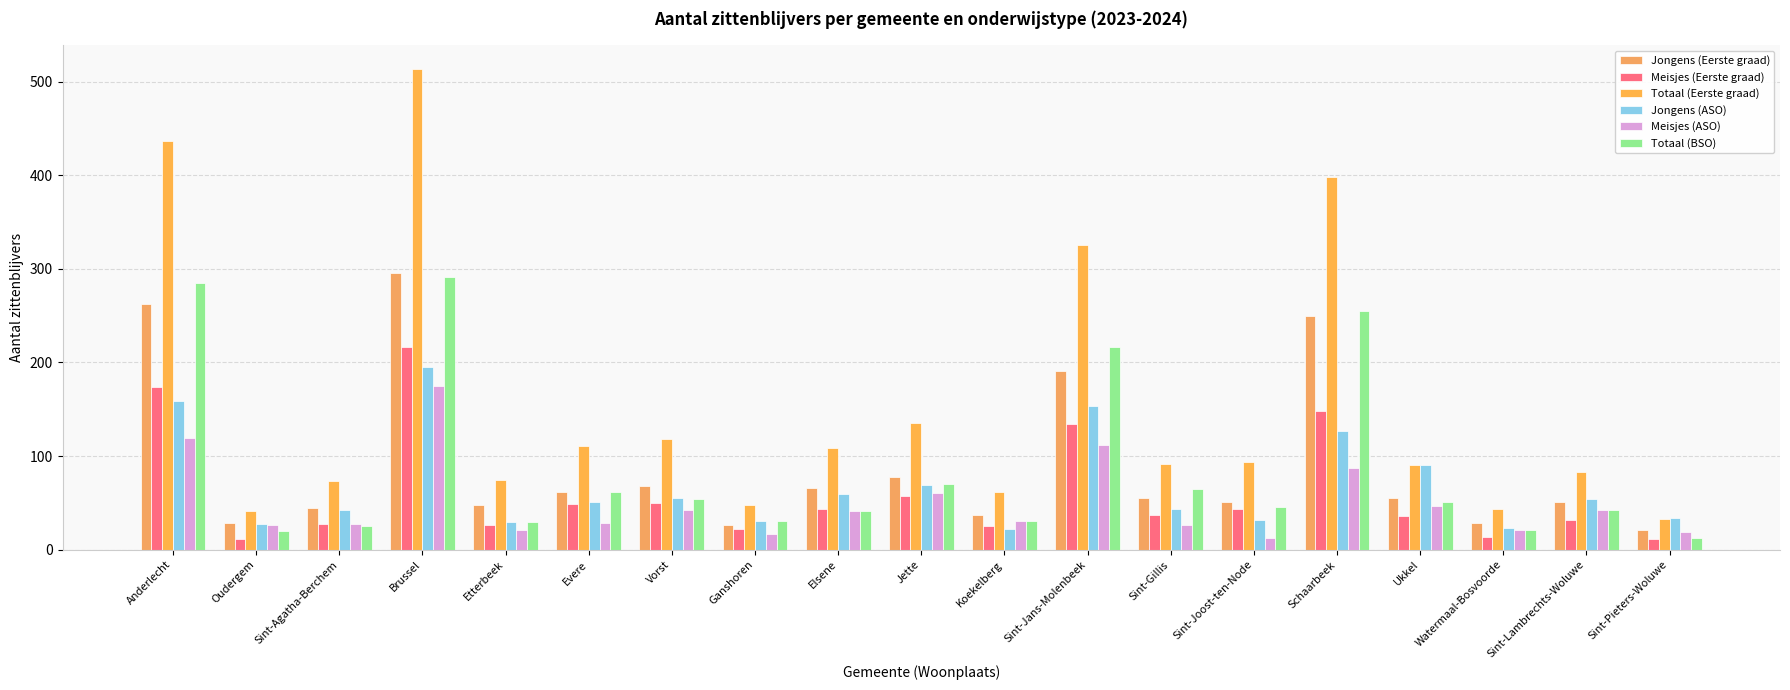

At which label does Jongens (Eerste graad) reach its minimum?

Sint-Pieters-Woluwe